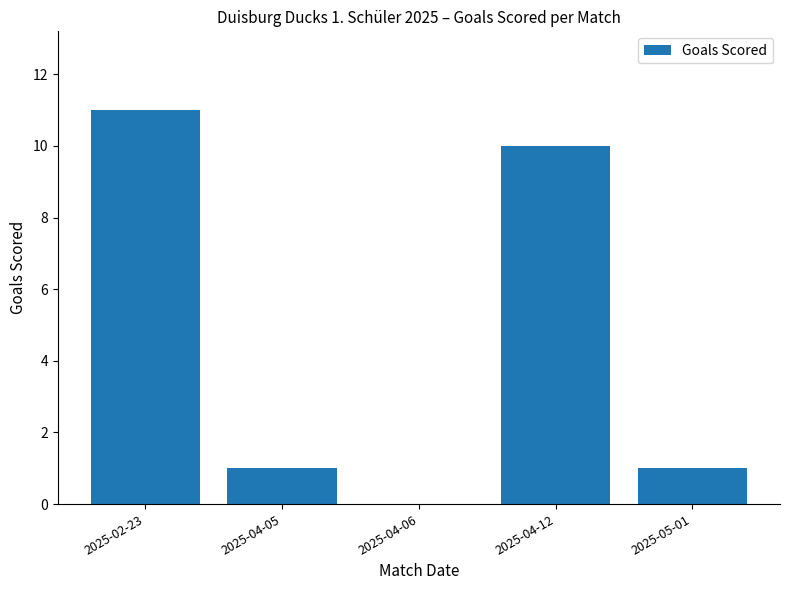

What is the sum of all values?

23